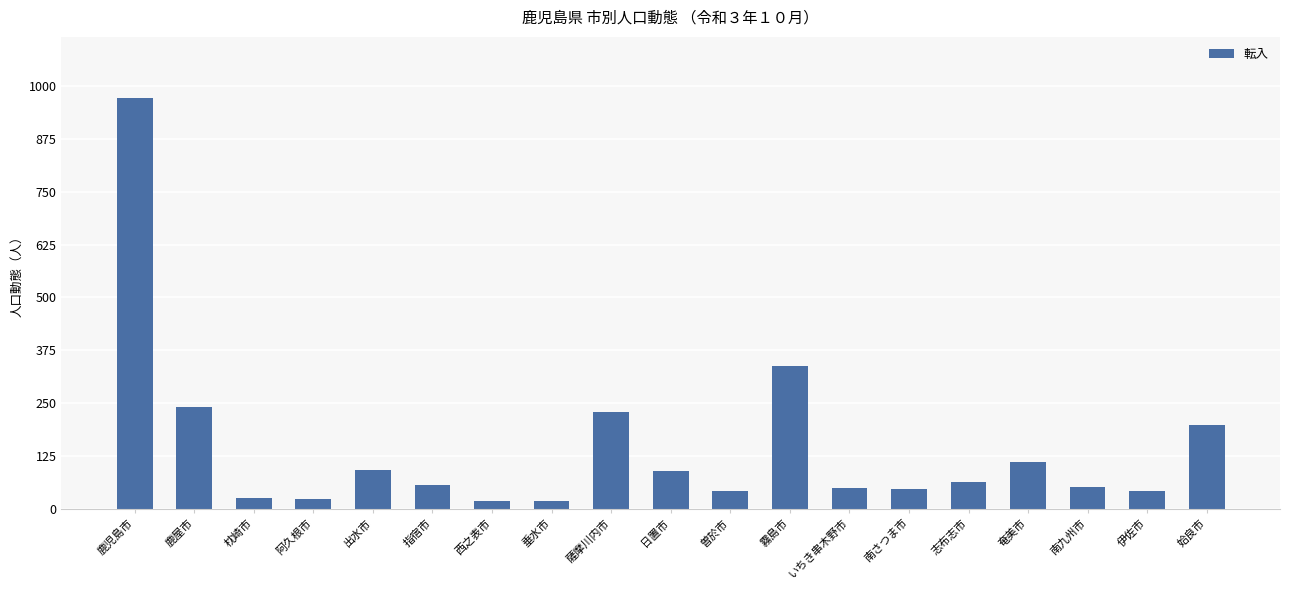

What value does the data have at 曽於市?

41